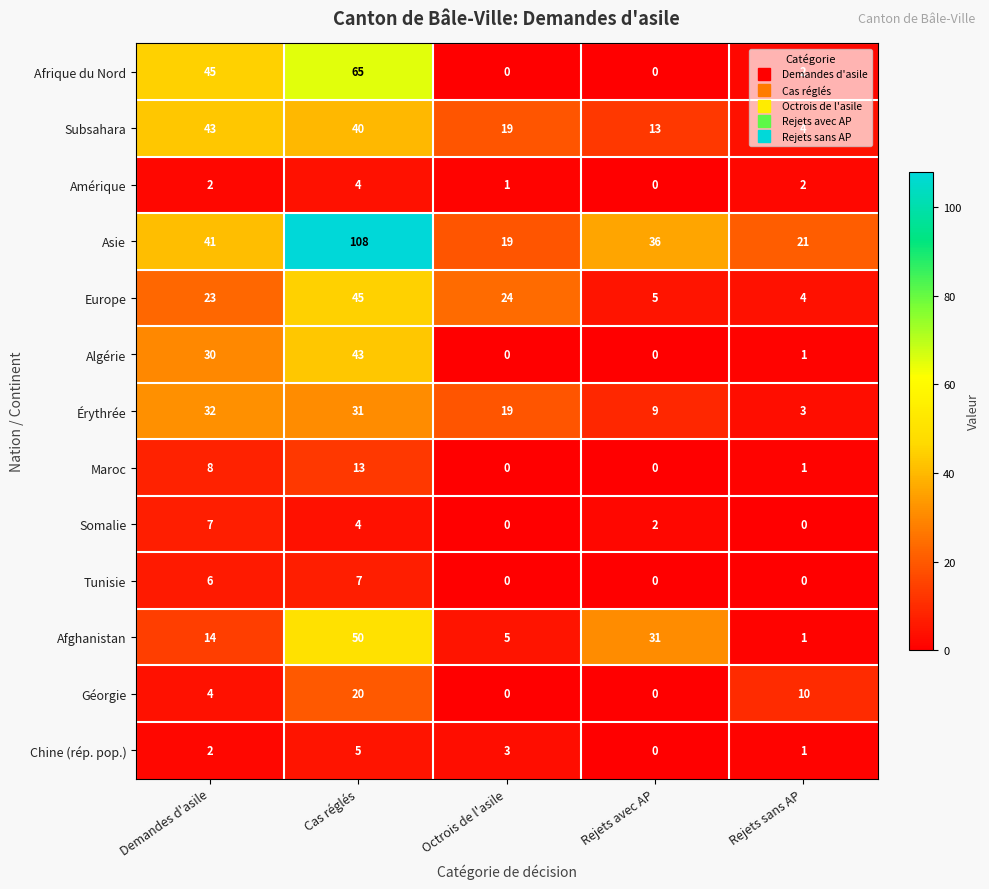

Which series has the widest spread of values?

Asie